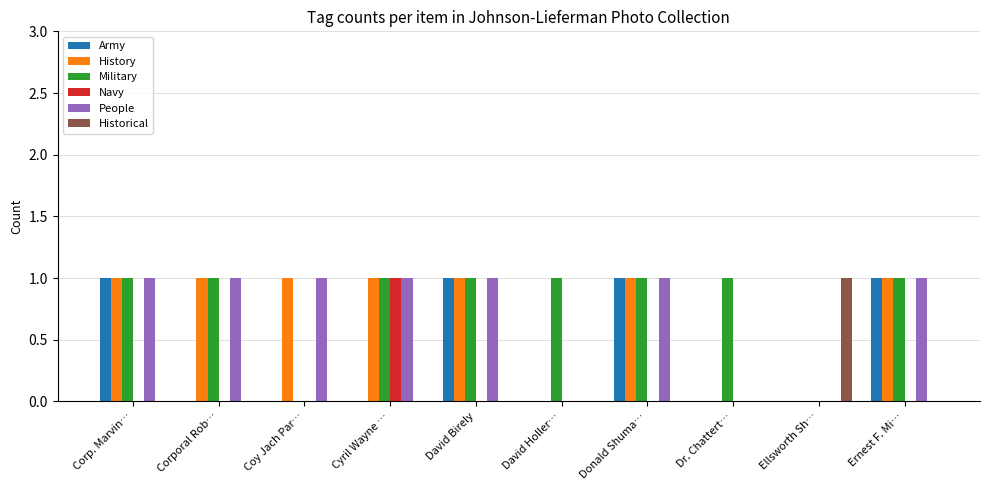

What is the maximum value shown in the chart?

1